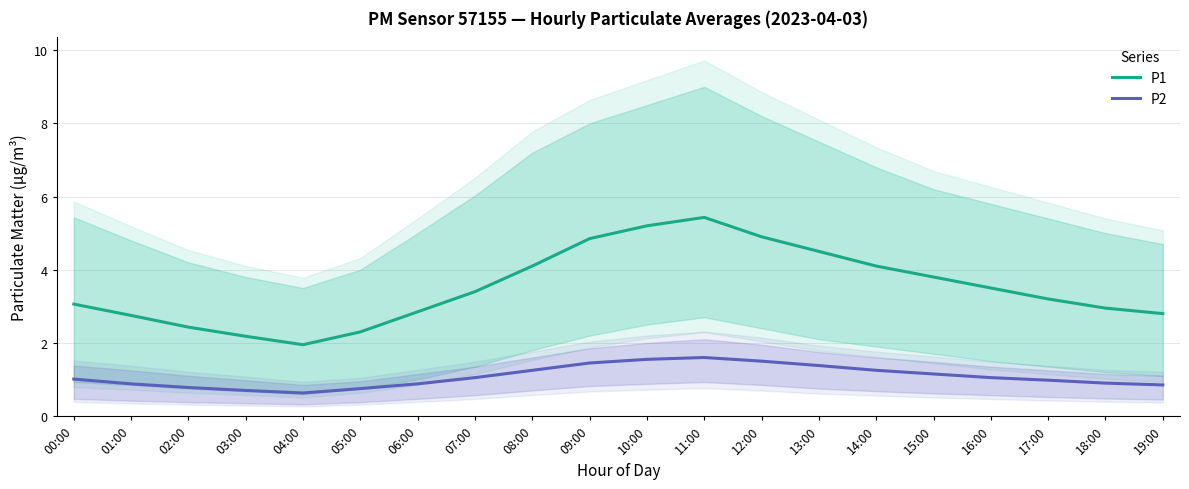

What is the label of the 6th point from the left?

05:00